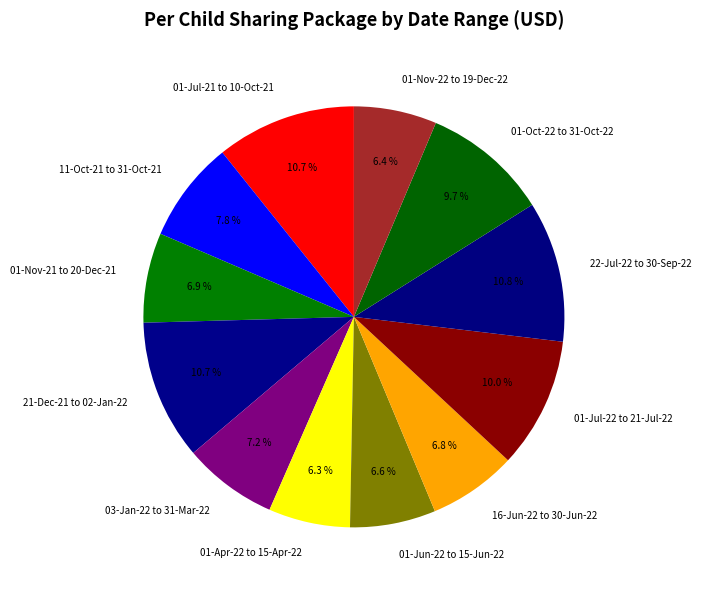

Approximately how many times larger is the value at 01-Jun-22 to 15-Jun-22 compared to 01-Nov-21 to 20-Dec-21?

1.0